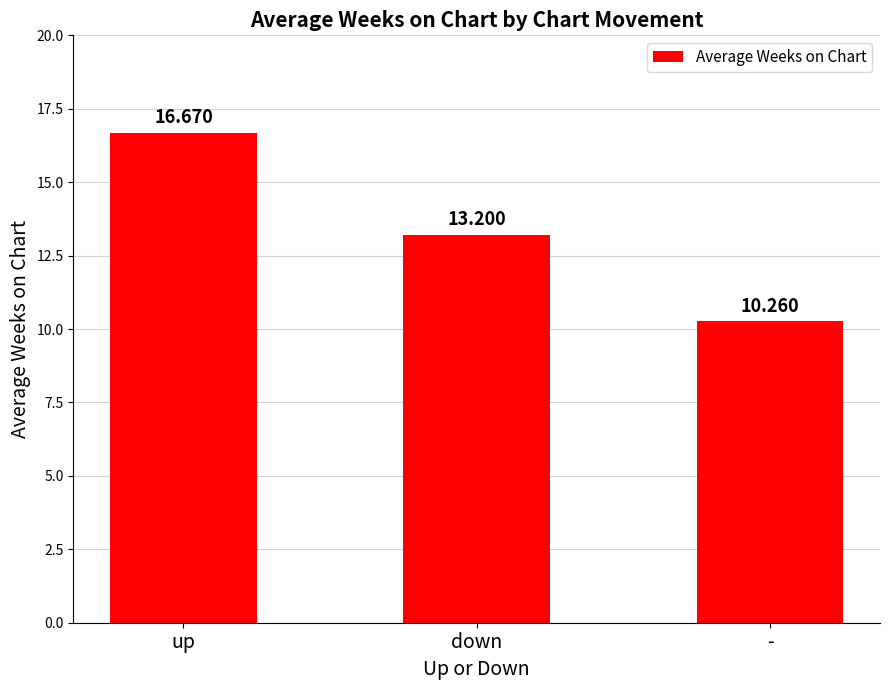

Approximately how many times larger is the value at - compared to down?

0.8